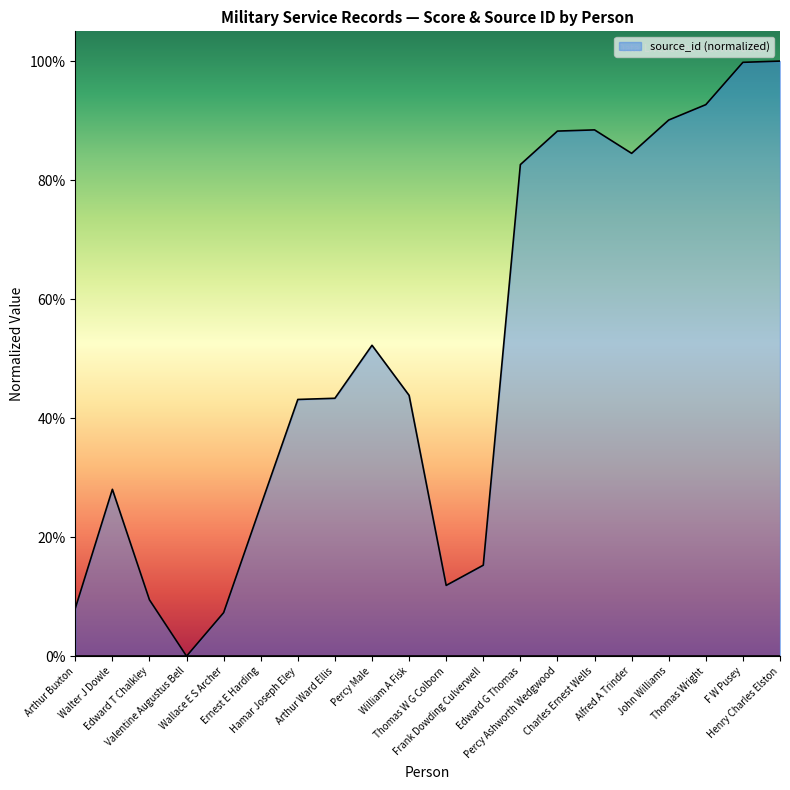

Which label corresponds to the smallest value in the chart?

Valentine Augustus Bell